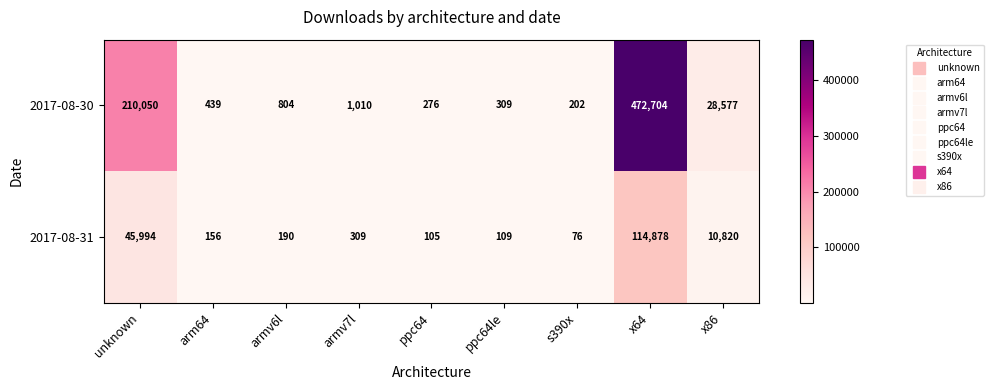

Which category has the lowest value across all series?

s390x